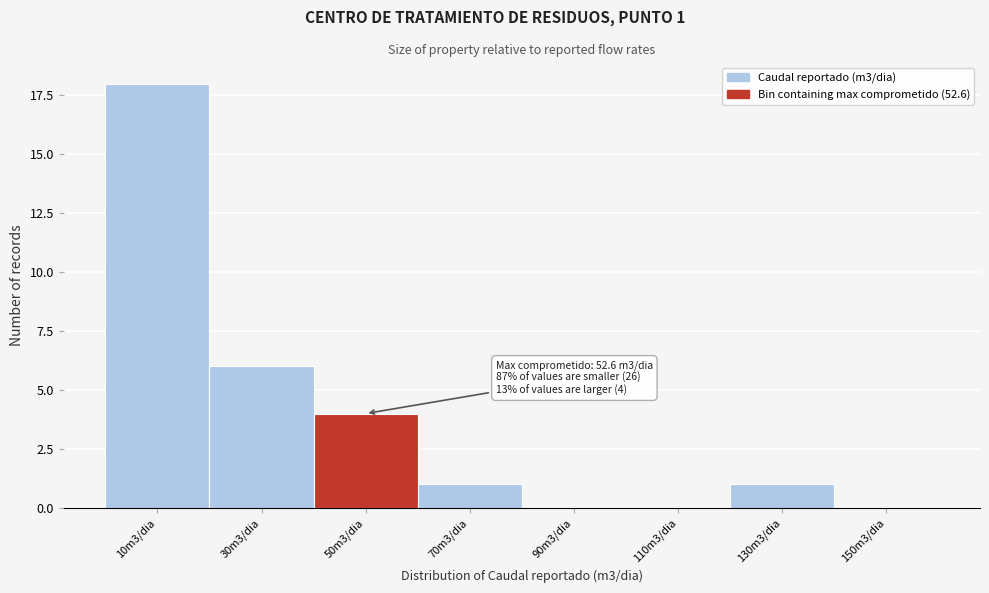

Reading right to left, what are all the values shown in this chart?

150m3/dia=0	130m3/dia=1	110m3/dia=0	90m3/dia=0	70m3/dia=1	50m3/dia=4	30m3/dia=6	10m3/dia=18